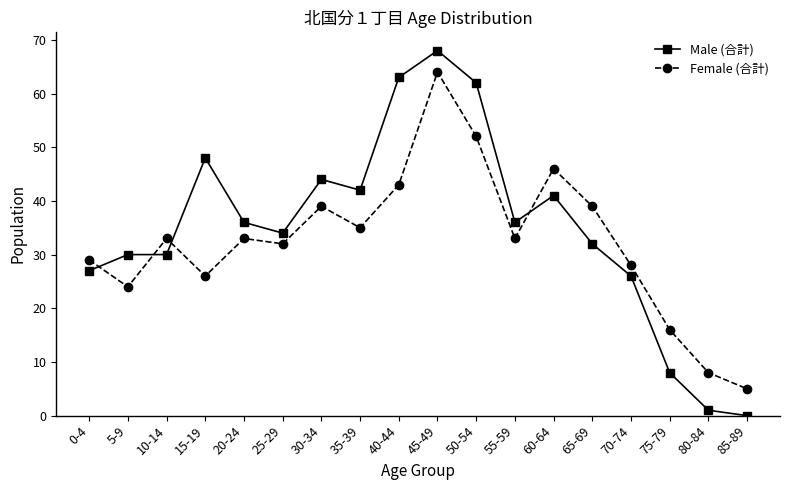

Reading left to right, list all the values displayed in this chart.

Male (合計): 27	30	30	48	36	34	44	42	63	68	62	36	41	32	26	8	1	0
Female (合計): 29	24	33	26	33	32	39	35	43	64	52	33	46	39	28	16	8	5